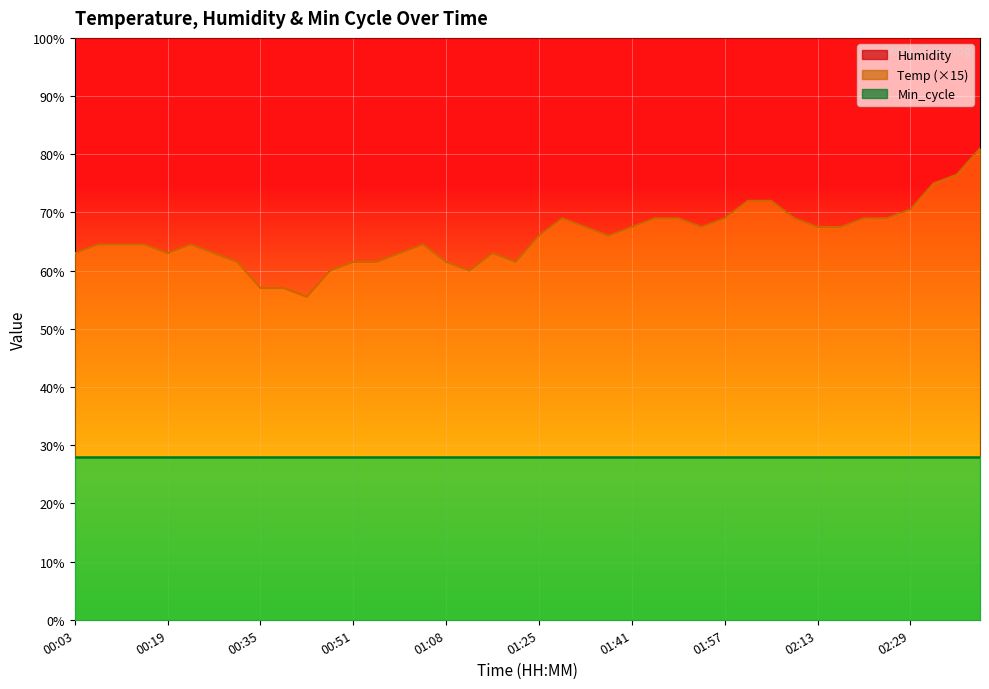

True or false: Min_cycle and Temp intersect in this chart.

False